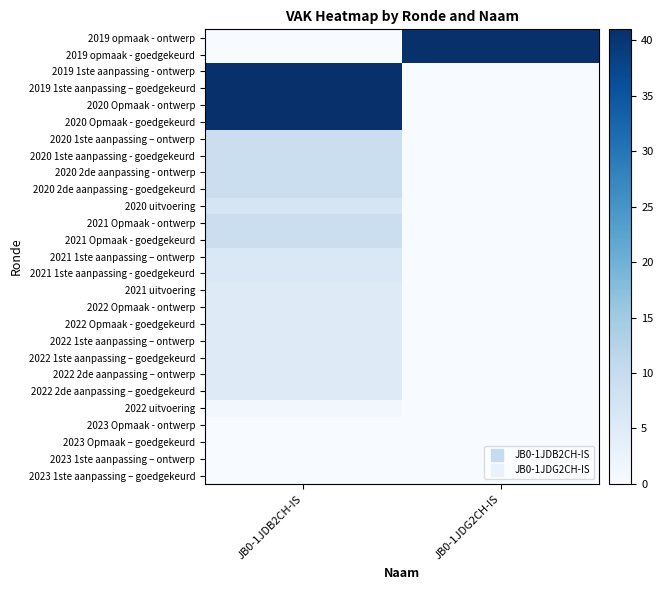

Between JB0-1JDG2CH-IS and JB0-1JDB2CH-IS, which is larger?

JB0-1JDG2CH-IS